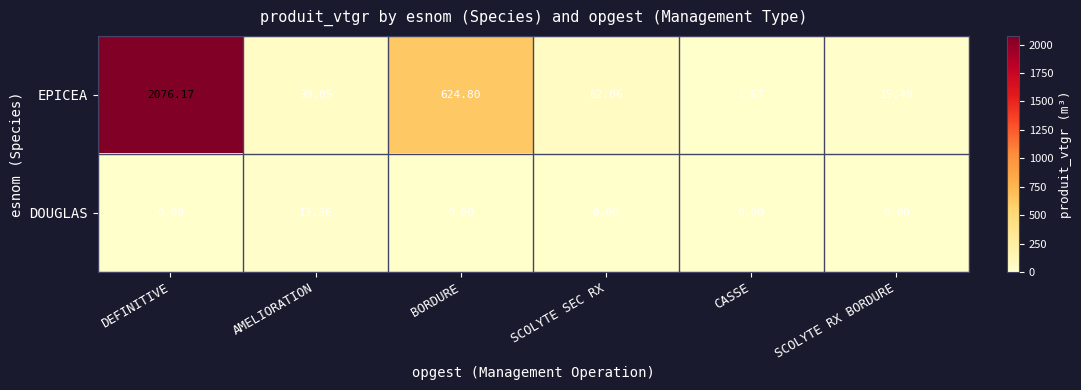

Which category has the highest value in the EPICEA series?

DEFINITIVE